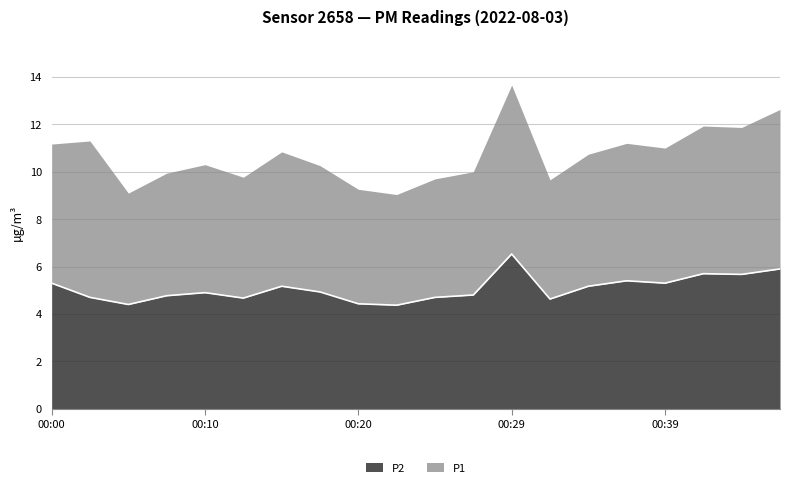

What is the difference between the values at 00:10 and 00:07?

0.1